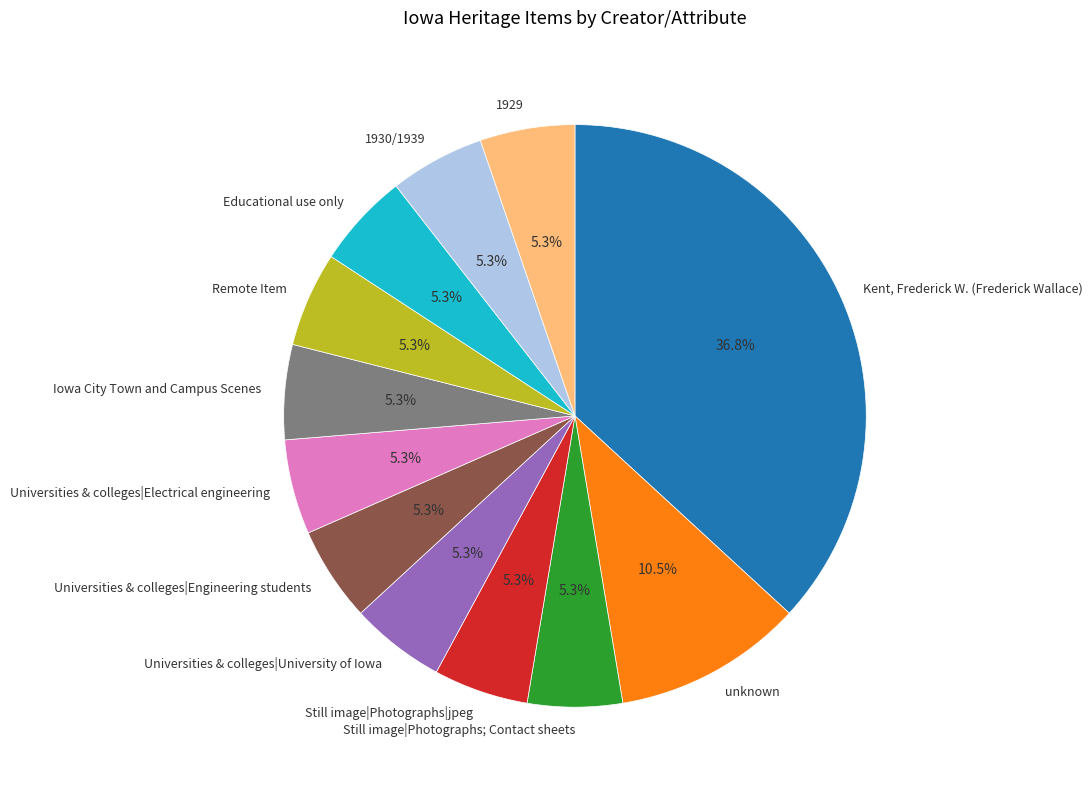

Do Remote Item and Universities & colleges|University of Iowa together represent more than half of the pie?

No